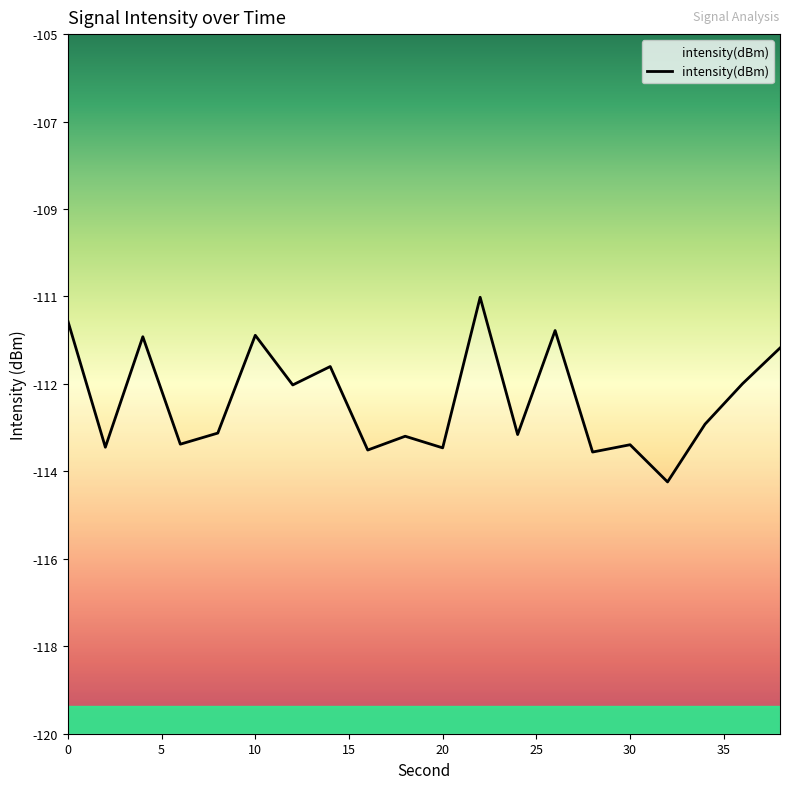

Reading right to left, extract all data points from this chart.

38=-111.7	36=-112.5	34=-113.4	32=-114.6	30=-113.8	28=-114.0	26=-111.4	24=-113.6	22=-110.6	20=-113.9	18=-113.6	16=-113.9	14=-112.1	12=-112.5	10=-111.5	8=-113.6	6=-113.8	4=-111.5	2=-113.9	0=-111.1